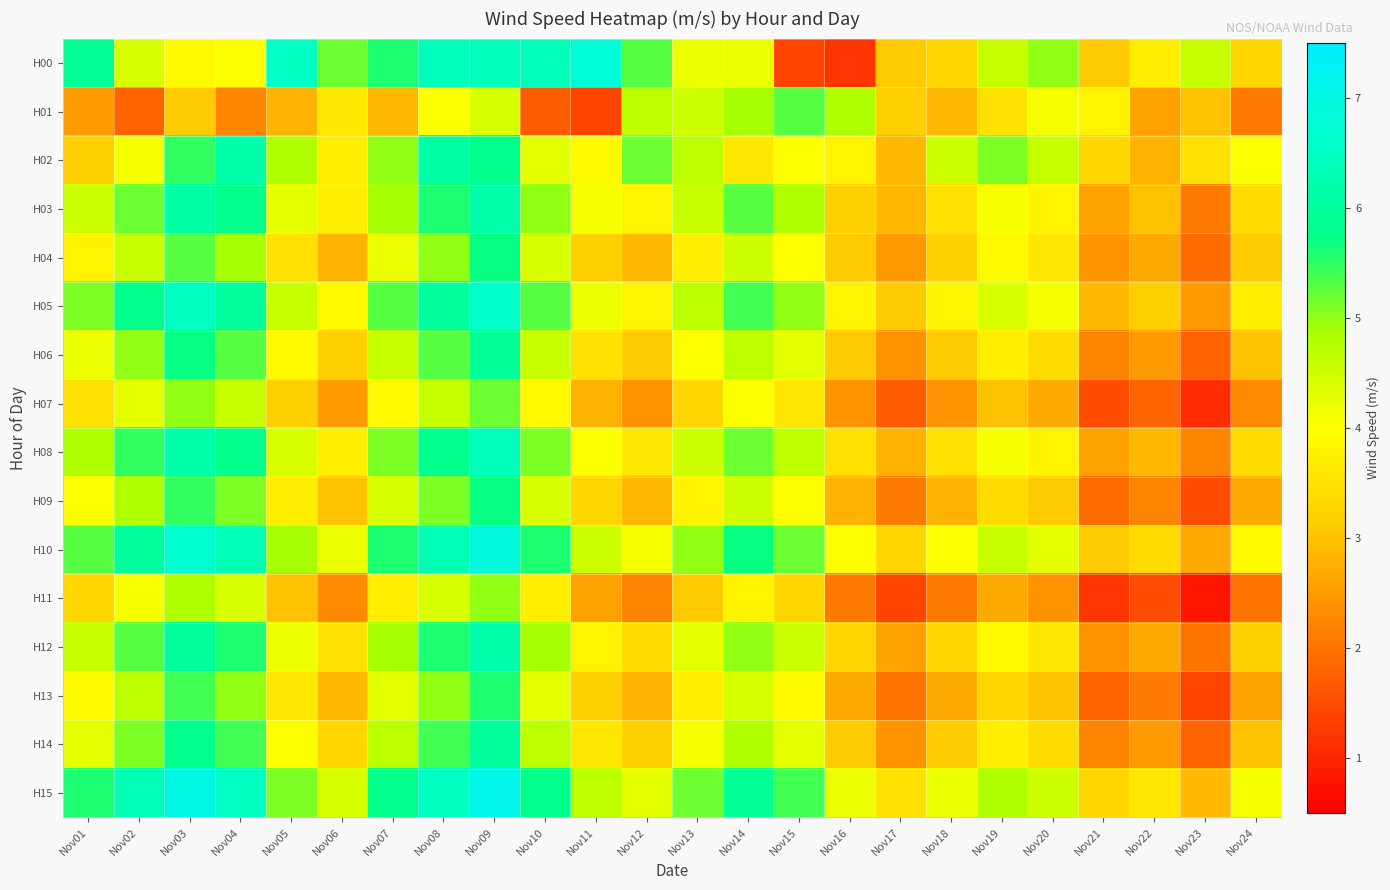

Which label corresponds to the smallest value in the chart?

Nov23